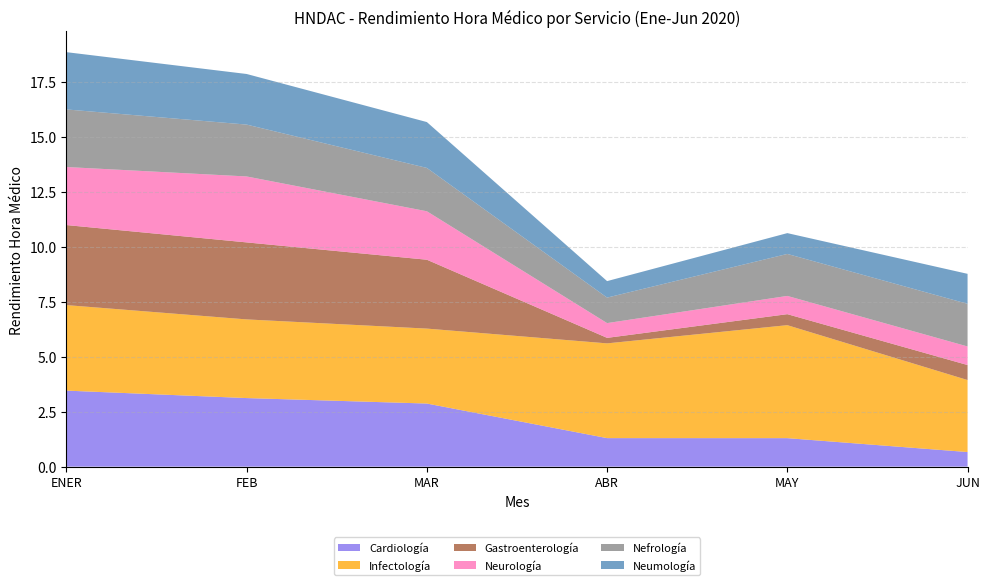

Reading right to left, list all the values displayed in this chart.

Cardiología: JUN=0.7	MAY=1.3	ABR=1.3	MAR=2.9	FEB=3.1	ENER=3.5
Infectología: JUN=3.3	MAY=5.1	ABR=4.3	MAR=3.4	FEB=3.6	ENER=3.9
Gastroenterología: JUN=0.7	MAY=0.5	ABR=0.2	MAR=3.1	FEB=3.5	ENER=3.6
Neurología: JUN=0.8	MAY=0.8	ABR=0.7	MAR=2.2	FEB=3.0	ENER=2.6
Nefrología: JUN=1.9	MAY=1.9	ABR=1.2	MAR=2.0	FEB=2.4	ENER=2.6
Neumología: JUN=1.4	MAY=0.9	ABR=0.8	MAR=2.1	FEB=2.3	ENER=2.6